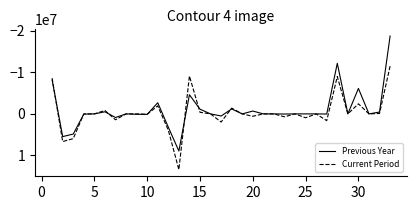

What is the maximum value shown in the chart?

13390870